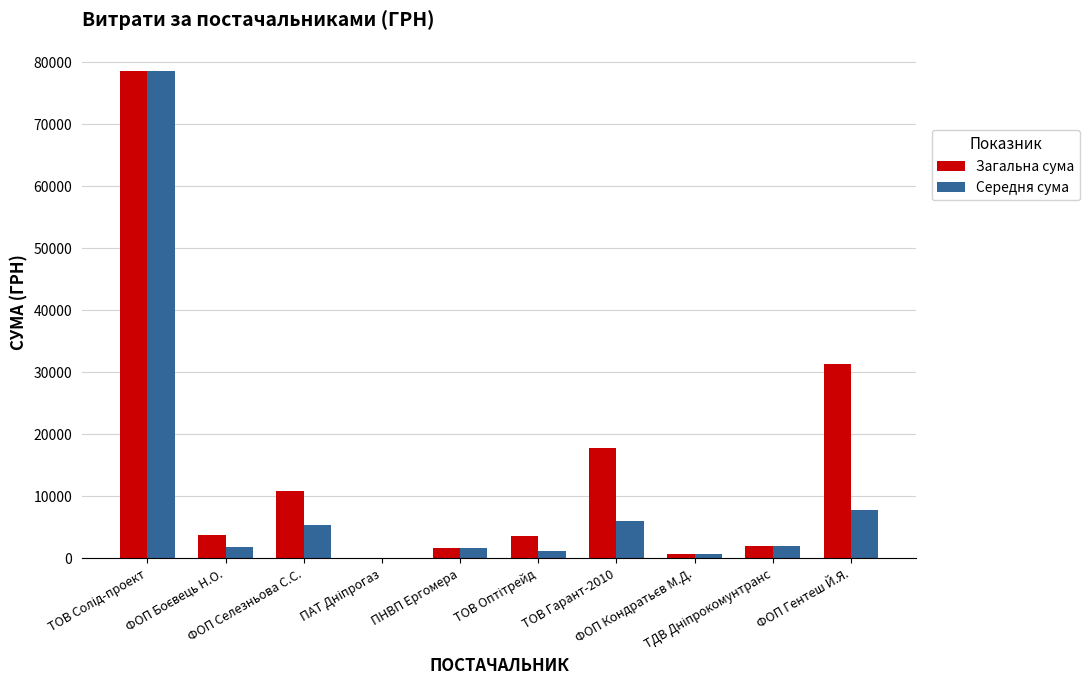

What is the maximum value shown in the chart?

78600.0